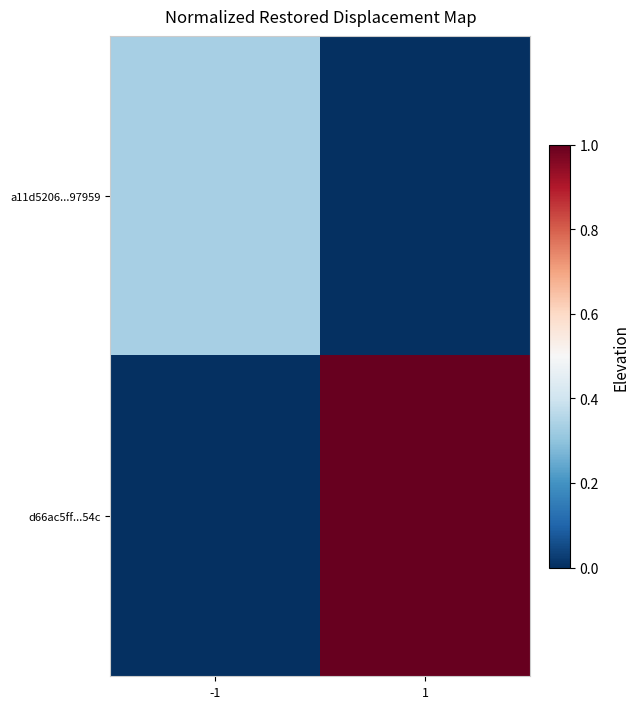

Which series has the widest spread of values?

d66ac5ff...54c